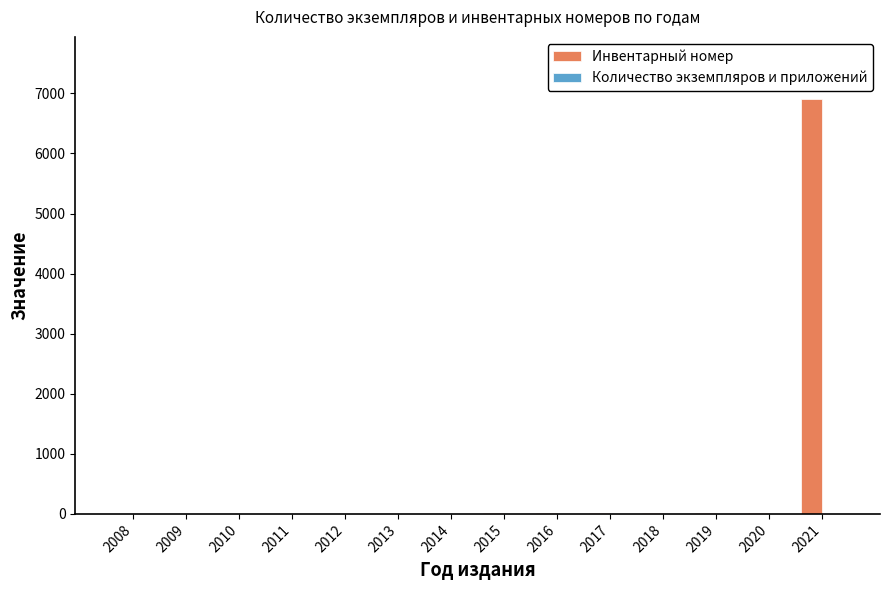

Is it true that Инвентарный номер equals 10 at 2018?

True